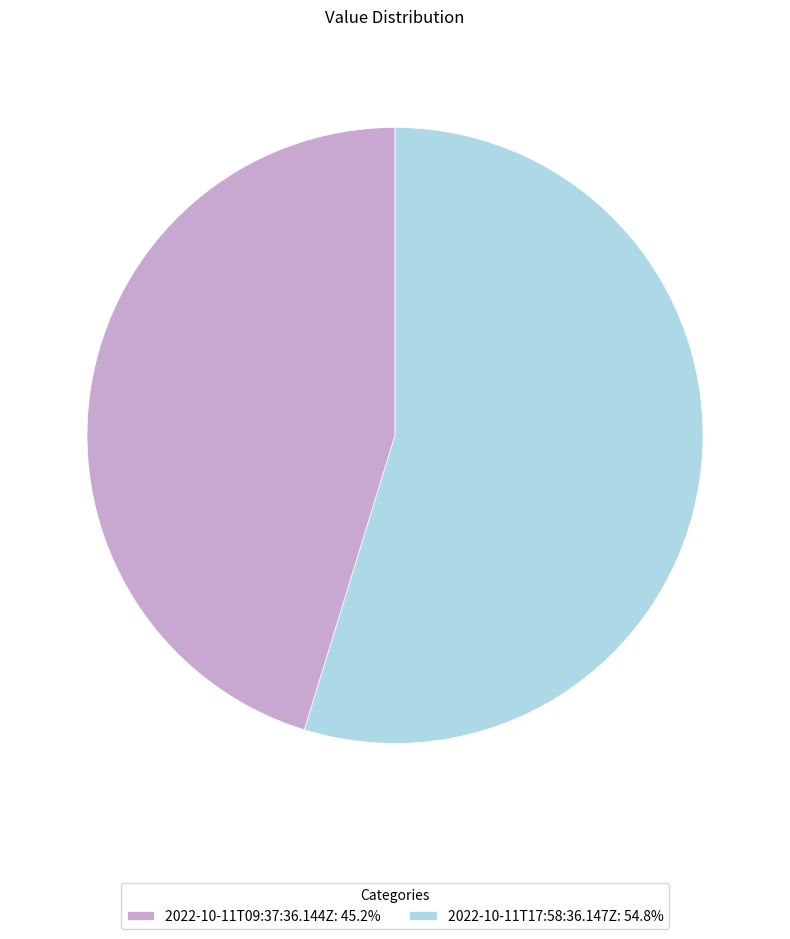

Rank the categories by value from highest to lowest.

2022-10-11T17:58:36.147Z, 2022-10-11T09:37:36.144Z